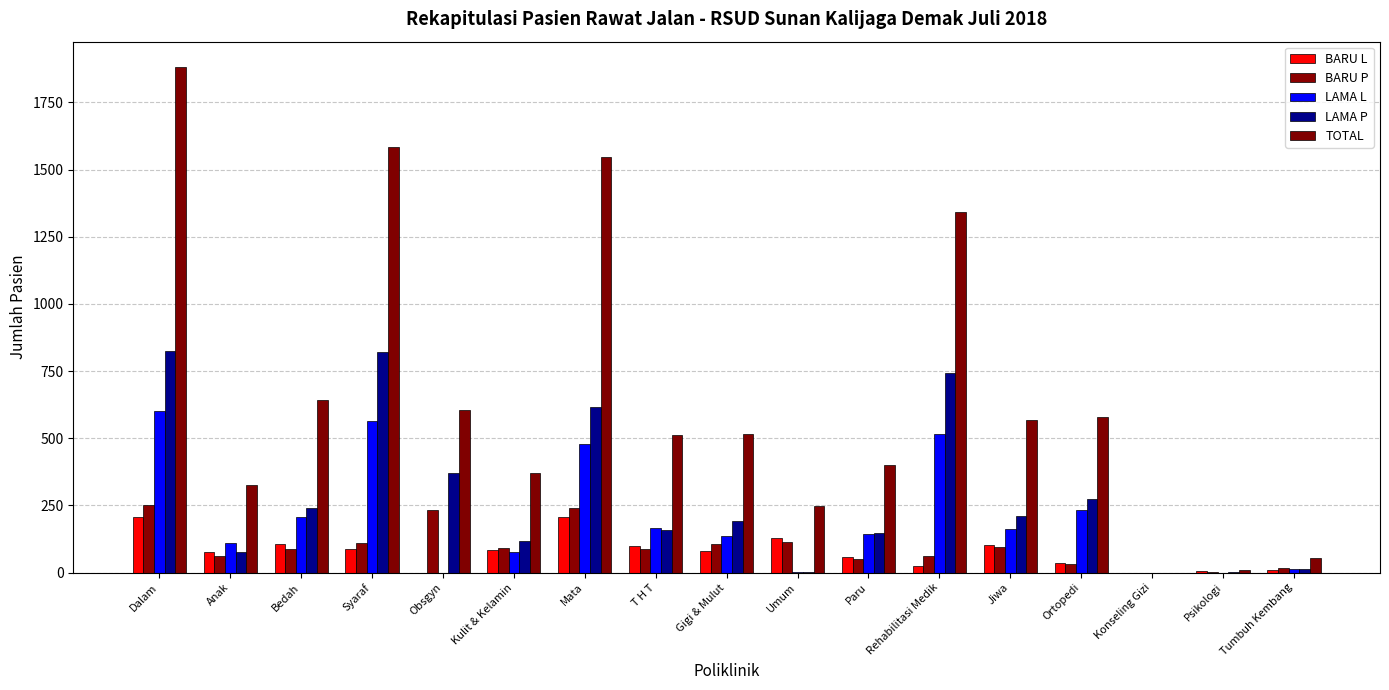

What is the difference between the TOTAL values at Psikologi and Mata?

1535